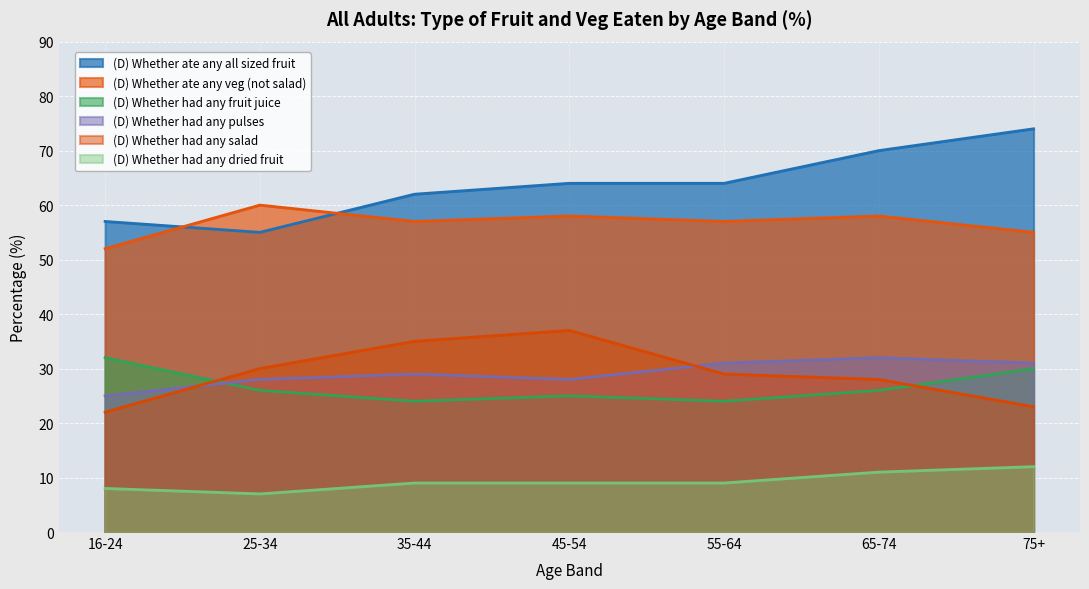

What is the difference between the second highest and second lowest values in the (D) Whether ate any all sized fruit series?

13